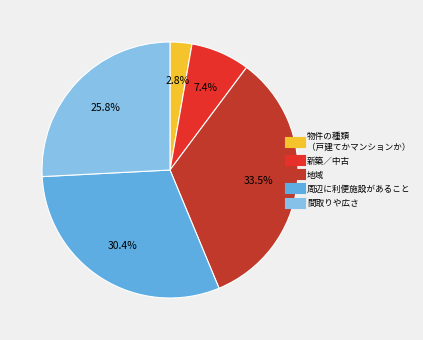

Is there any slice that represents more than half of the pie?

No